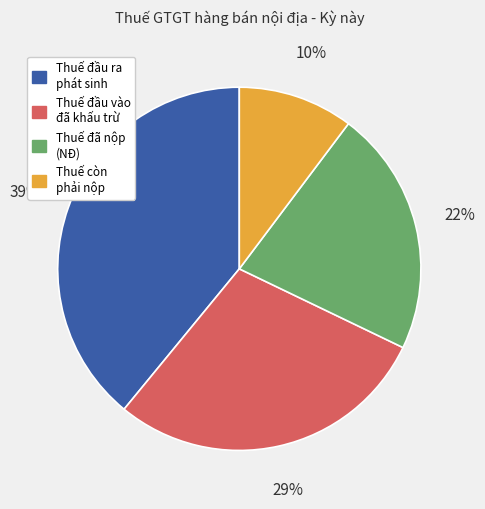

To the nearest percent, what is the average slice percentage?

25%